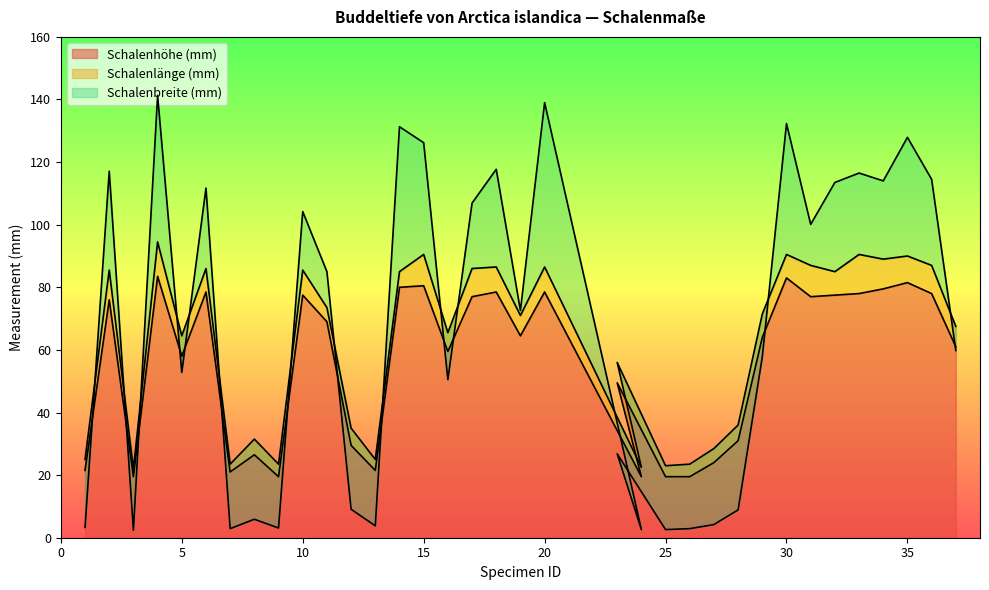

What is the highest value of the Schalenhöhe (mm) series?

83.5